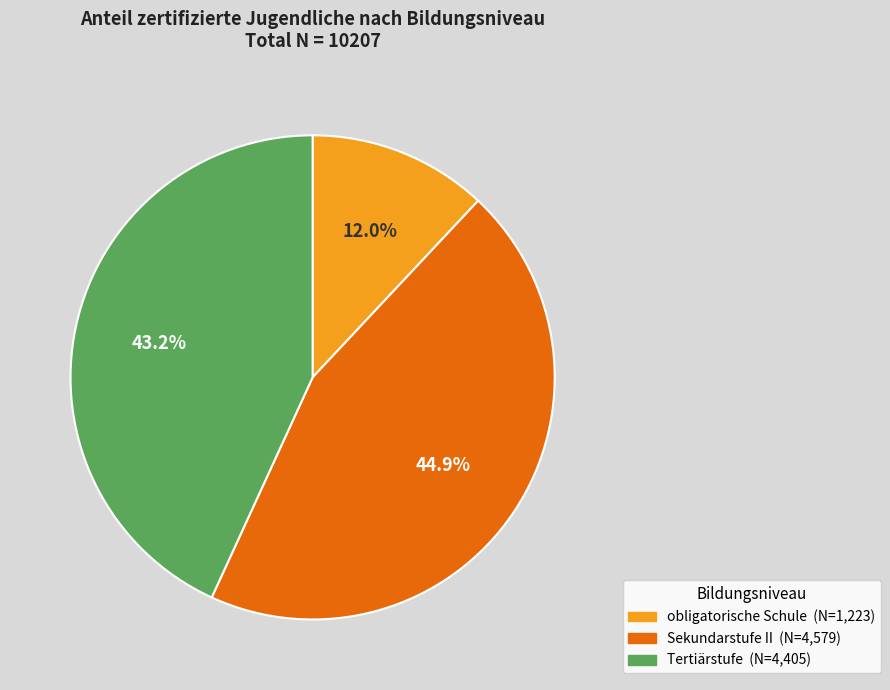

Which category has the biggest portion of the pie?

Sekundarstufe II